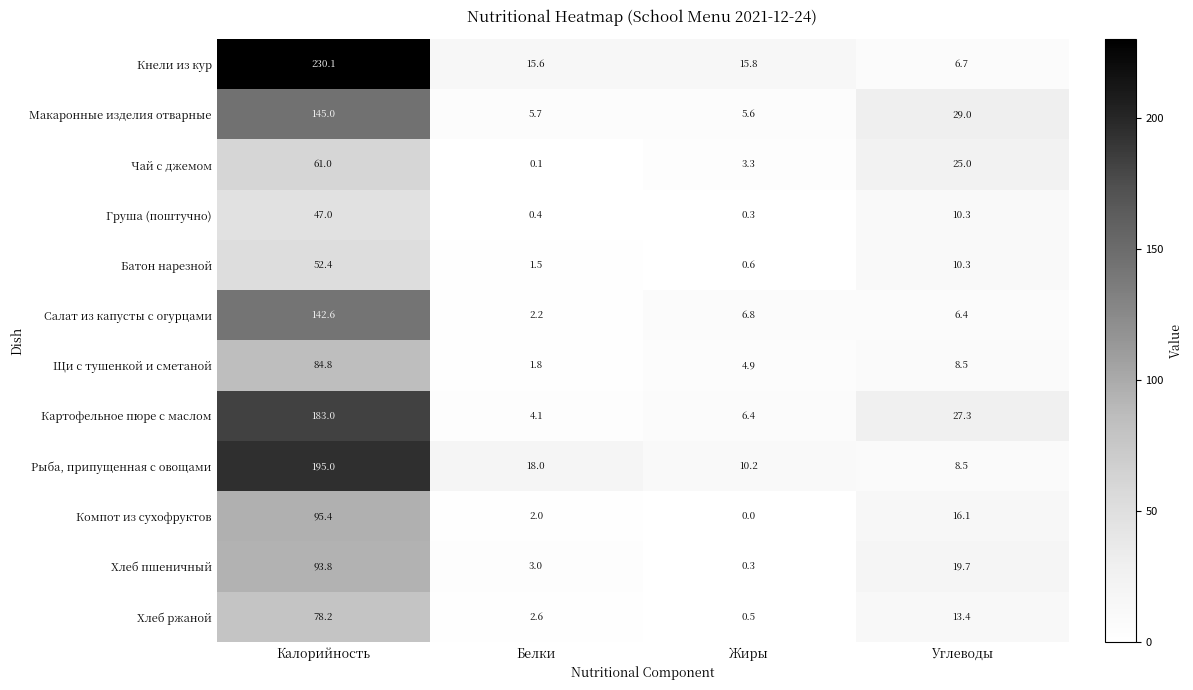

How many distinct data groups are displayed?

12